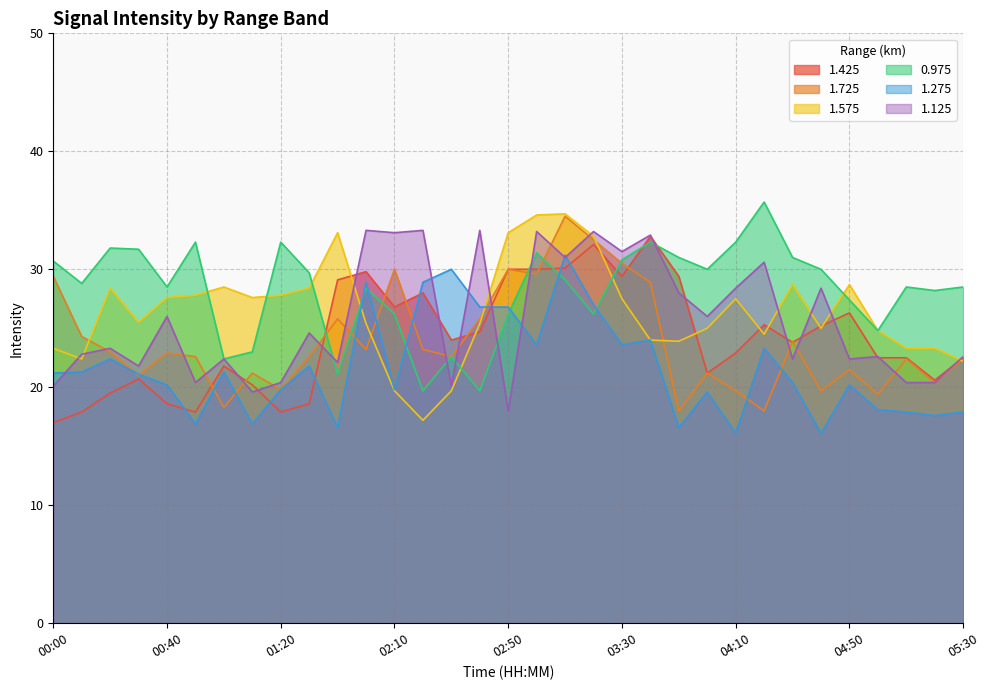

How many distinct data groups are displayed?

6